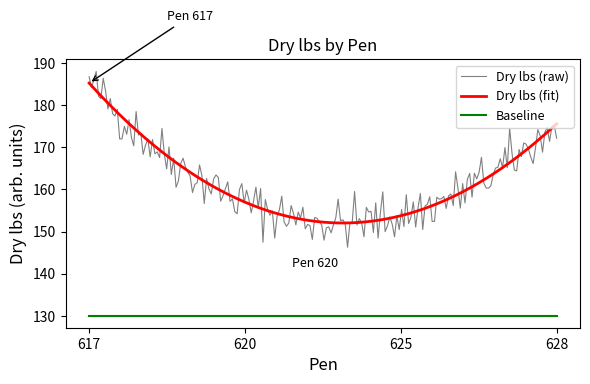

Count the number of categories in the chart.

200